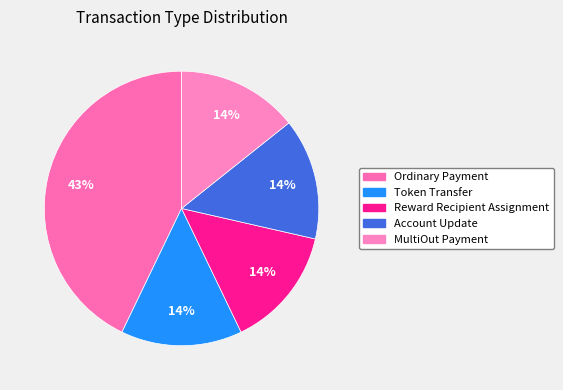

How many segments does this pie chart have?

5